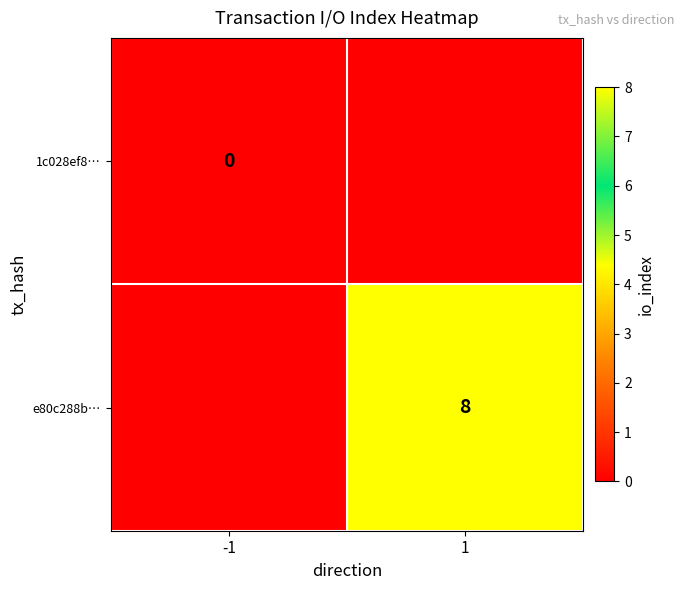

True or false: e80c288b… has a value of 12 at 1.

False